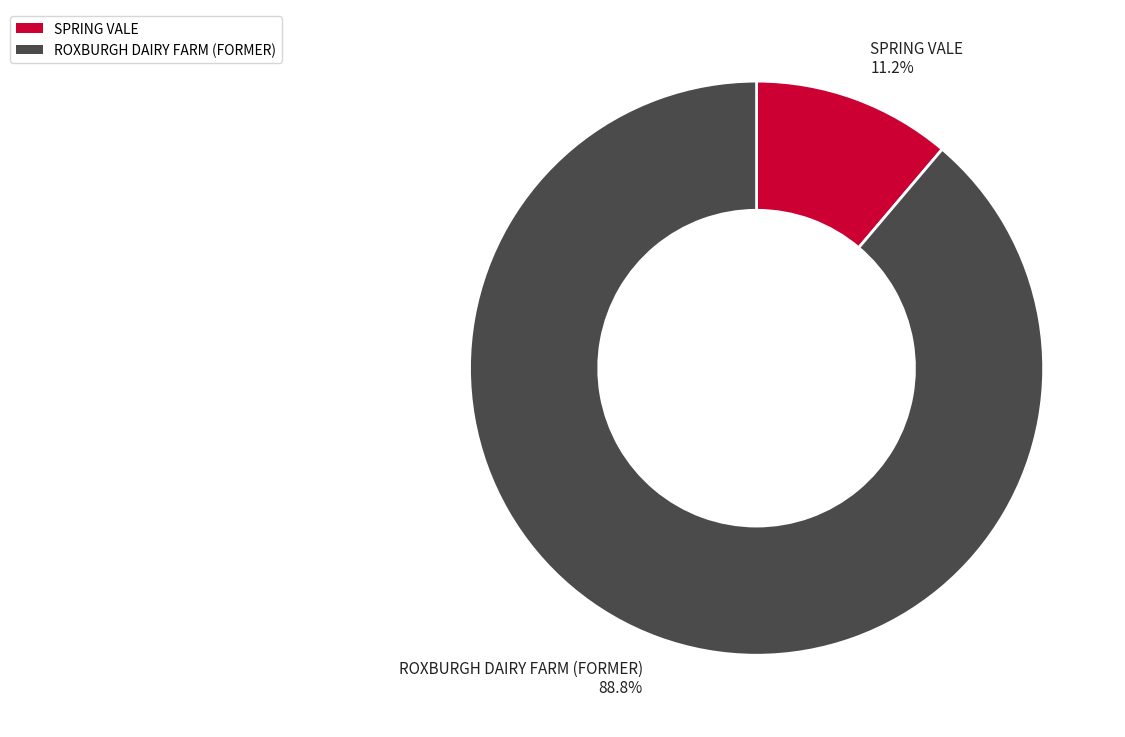

True or false: ROXBURGH DAIRY FARM (FORMER) accounts for 99% of the total.

False